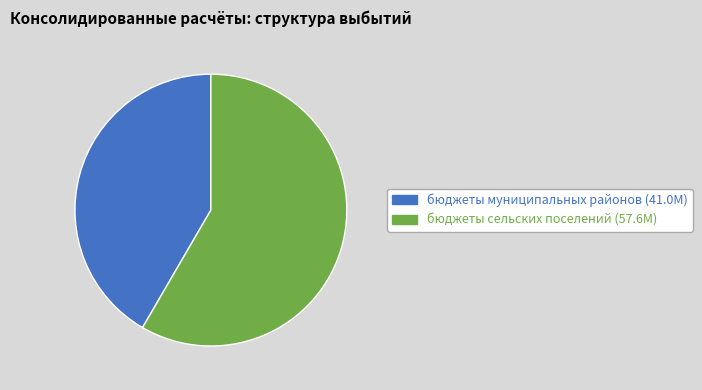

Is there any slice that represents more than half of the pie?

Yes